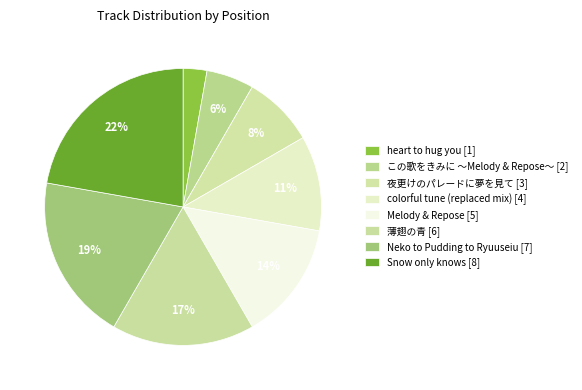

Which category has the smallest portion of the pie?

heart to hug you